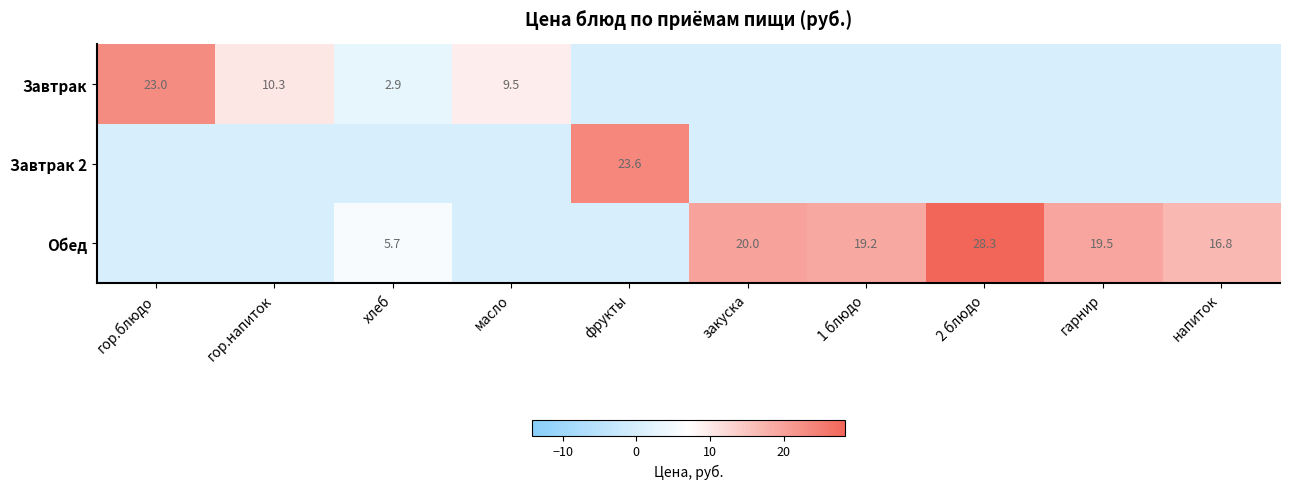

What is the sum of the Обед values at хлеб and 1 блюдо?

24.9